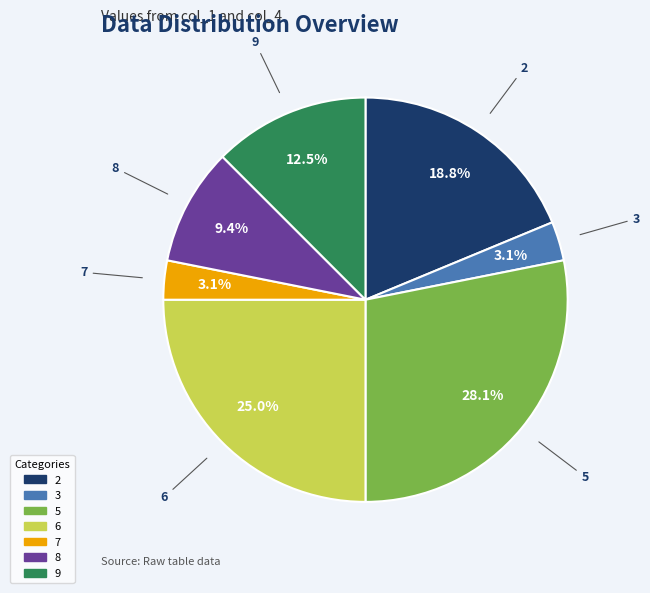

Is the sum of 6 and 7 greater than half?

No